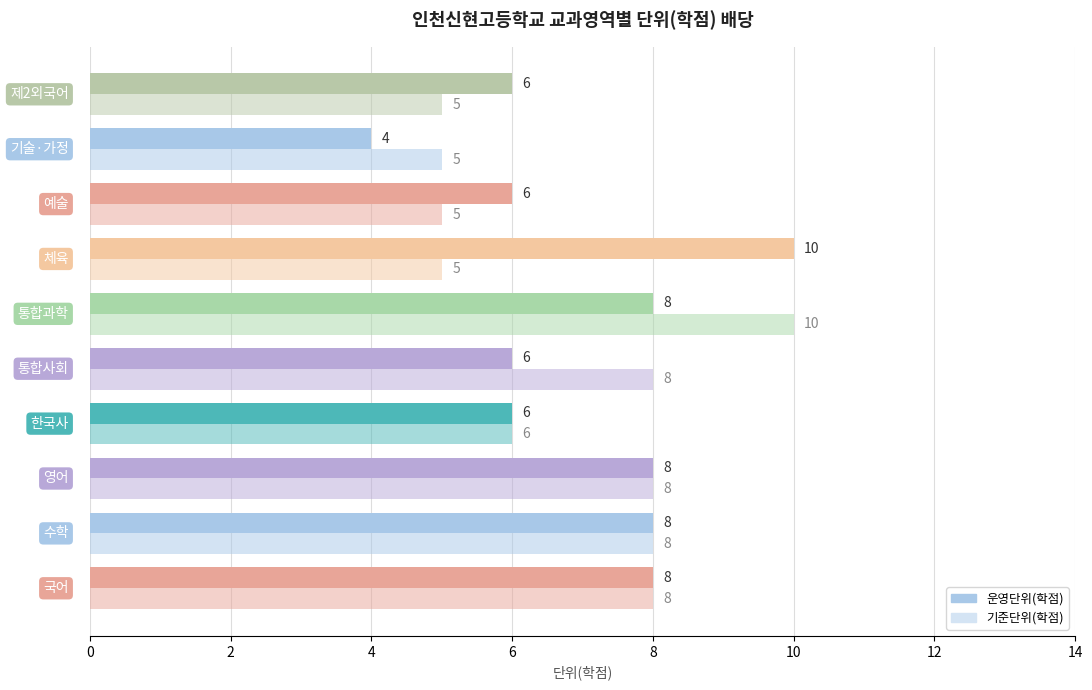

How many series are shown in this chart?

2